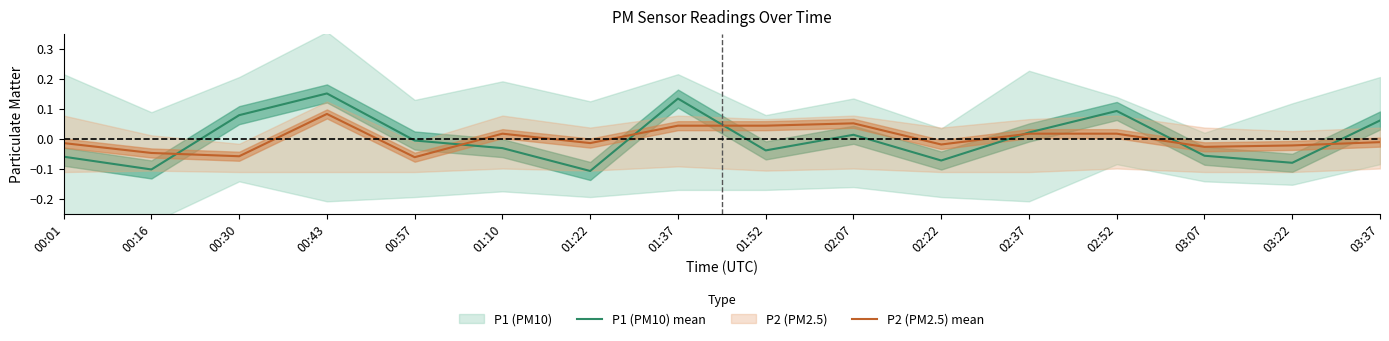

At which label does P1 (PM10) mean first exceed 0?

00:30